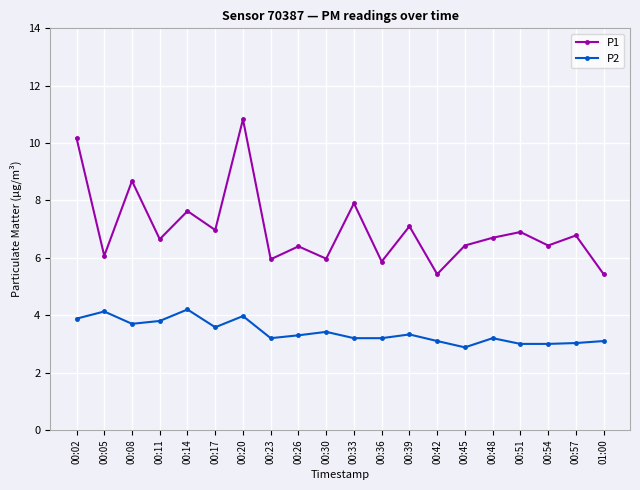

How many lines are shown in the chart?

2